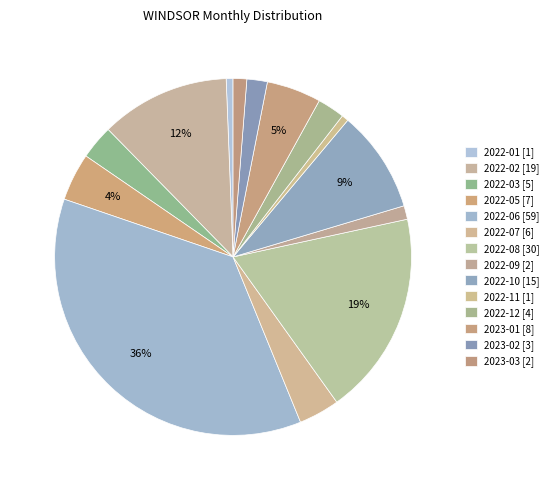

Is it true that 2022-09 is 11% of the pie?

False